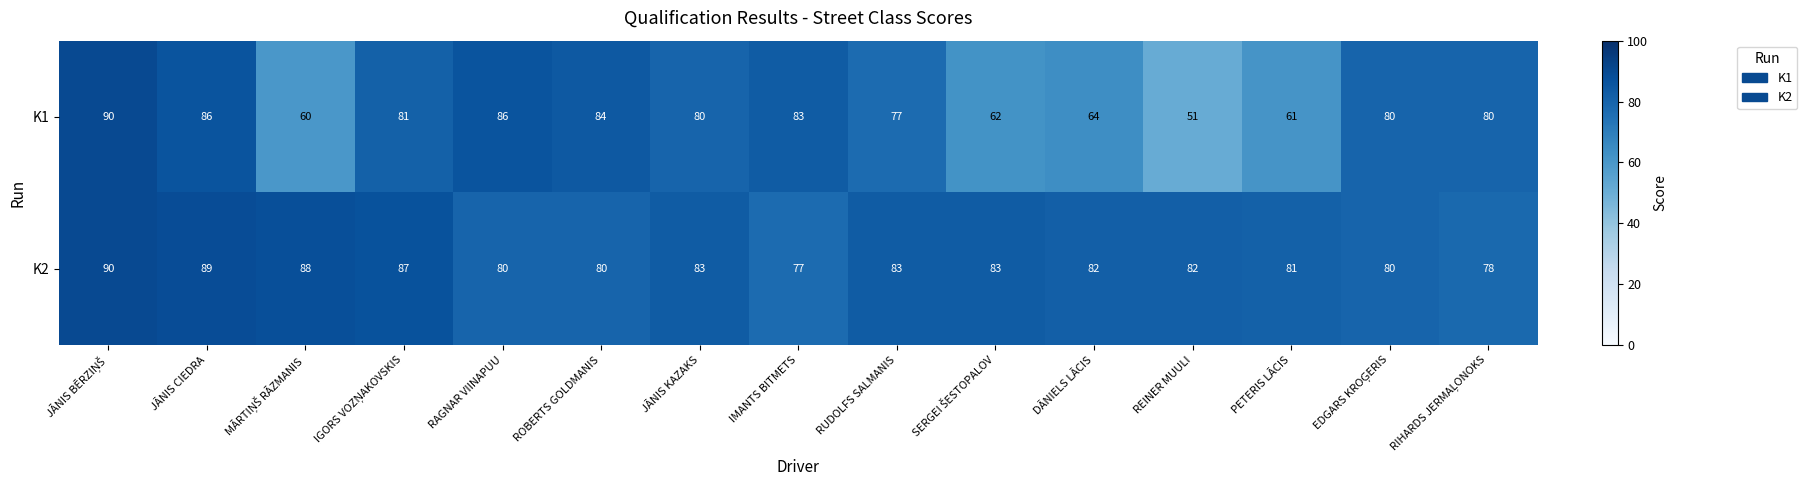

Reading left to right, extract all data points from this chart.

K1: 90	86	60	81	86	84	80	83	77	62	64	51	61	80	80
K2: 90	89	88	87	80	80	83	77	83	83	82	82	81	80	78